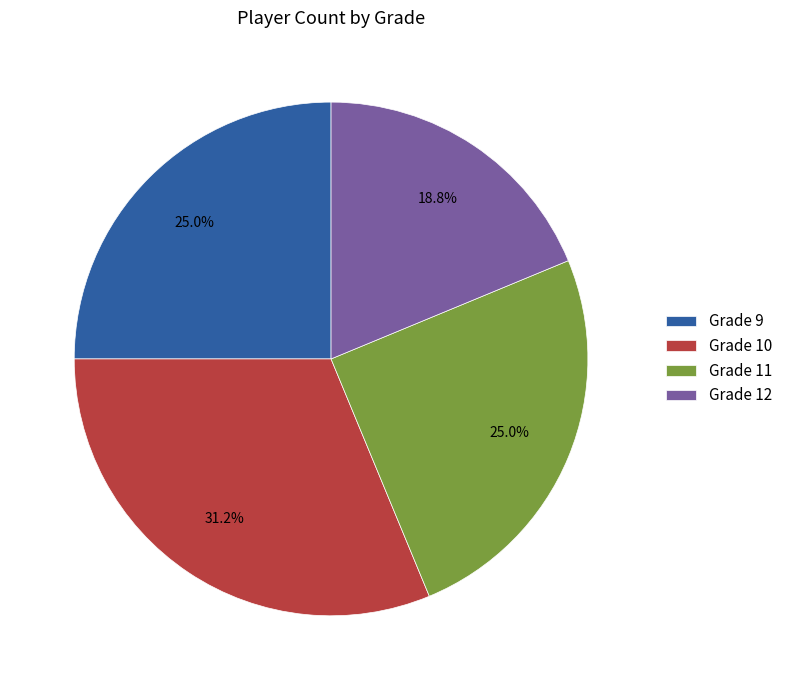

What percentage is NOT represented by Grade 10?

68.8%